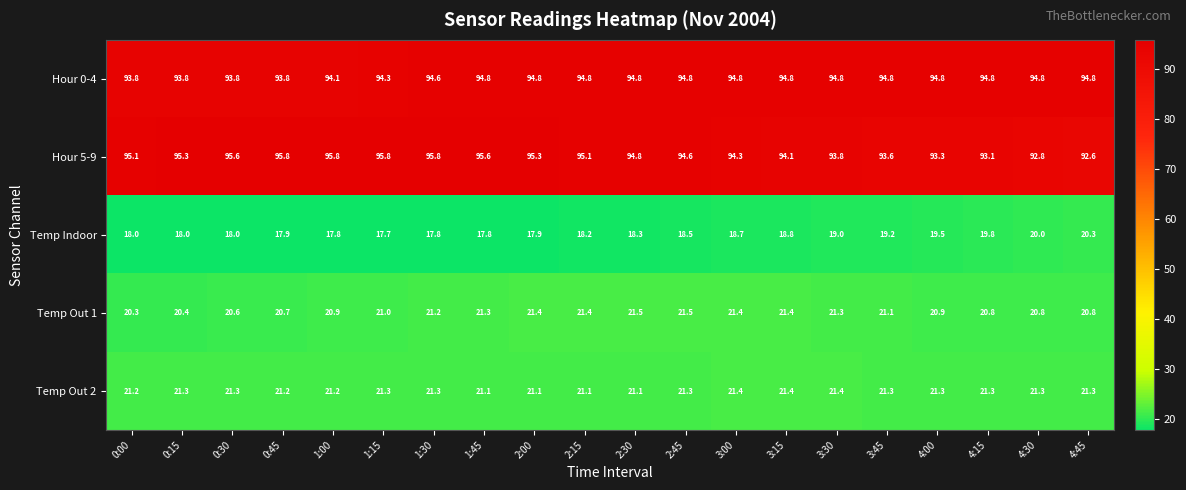

Rank the series at 0:30 from highest to lowest value.

Hour 5-9, Hour 0-4, Temp Out 2, Temp Out 1, Temp Indoor